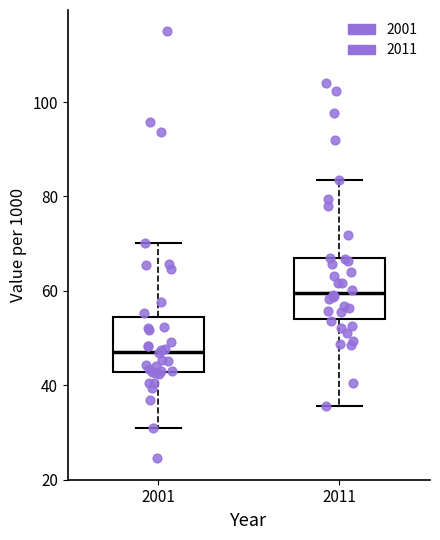

Which box has the highest median line?

2011